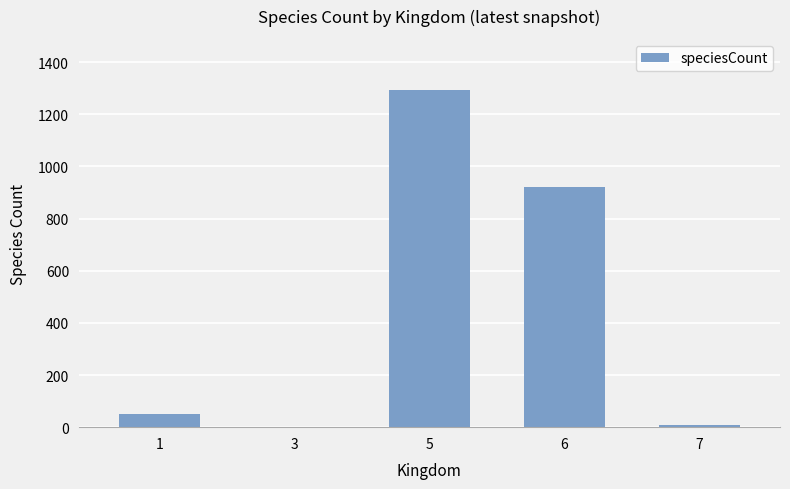

True or false: the data shows 8 at 7.

True